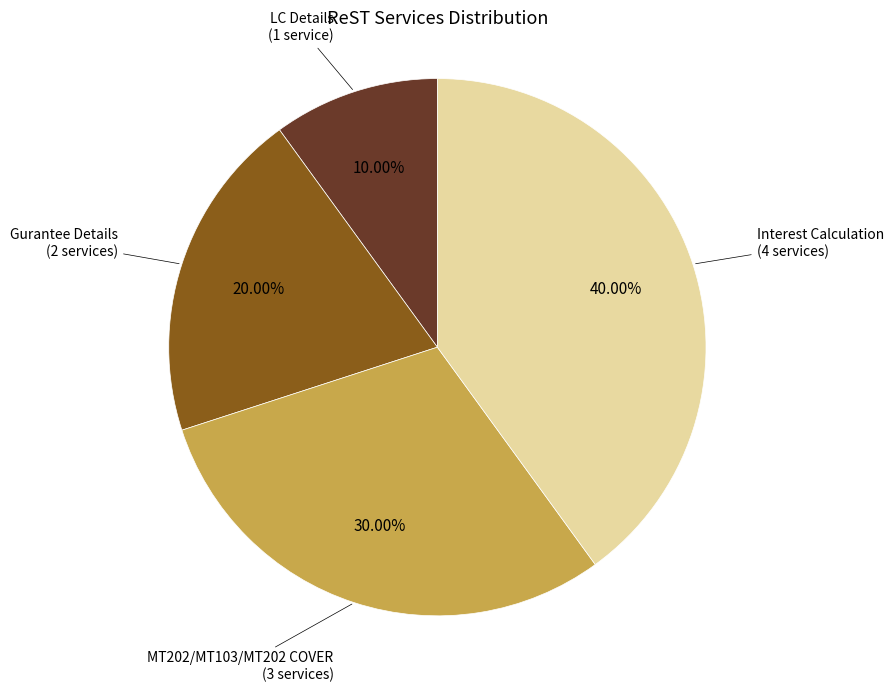

True or false: MT202/MT103/MT202 COVER accounts for 30% of the total.

True